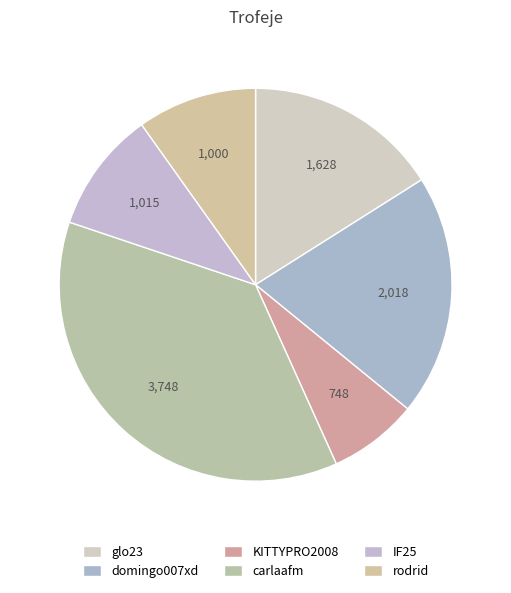

What percentage is NOT represented by carlaafm?

63.1%